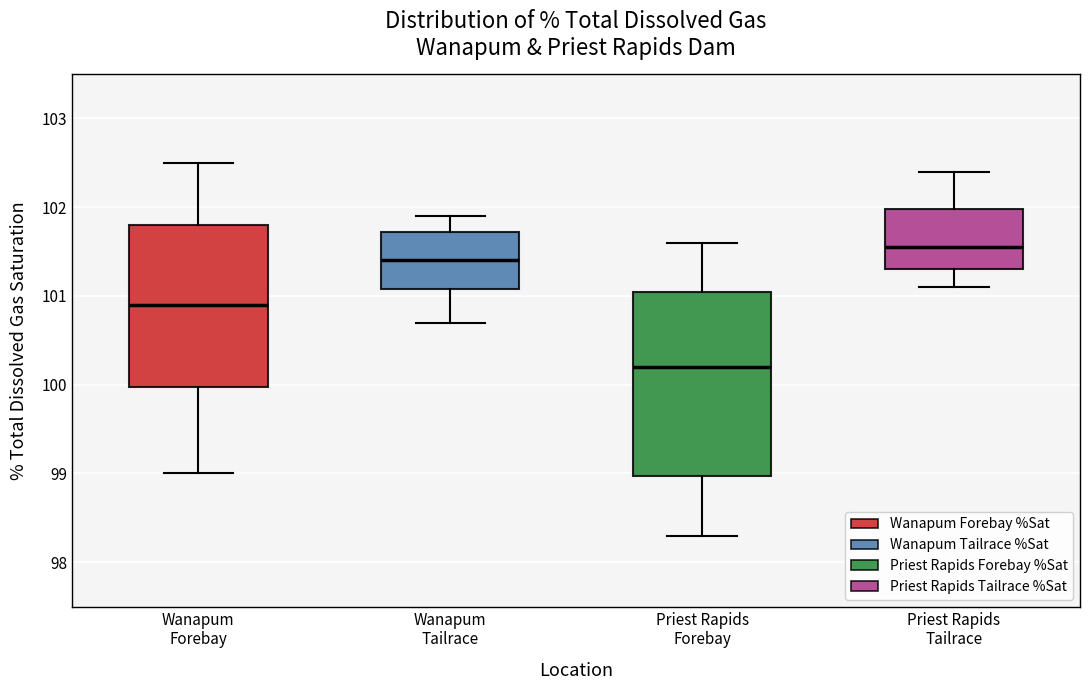

Reading left to right, transcribe this box plot: for each box, give where its median line is, the range the box spans, and where its two whiskers end, as read against the y-axis. The values are not printed on the chart, so give them approximately, as read against the axis.

Wanapum Forebay: median 100.9, box 100.0 to 101.8, whiskers 99.0 to 102.5
Wanapum Tailrace: median 101.4, box 101.1 to 101.7, whiskers 100.7 to 101.9
Priest Rapids Forebay: median 100.2, box 99.0 to 101.1, whiskers 98.3 to 101.6
Priest Rapids Tailrace: median 101.6, box 101.3 to 102.0, whiskers 101.1 to 102.4